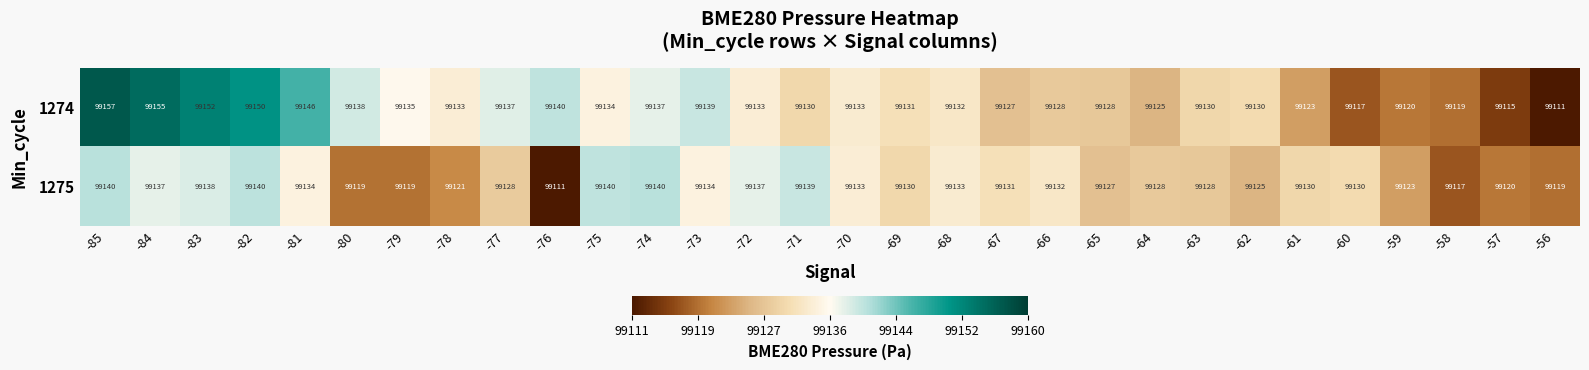

What is the approximate value of 1275 at -79?

99119